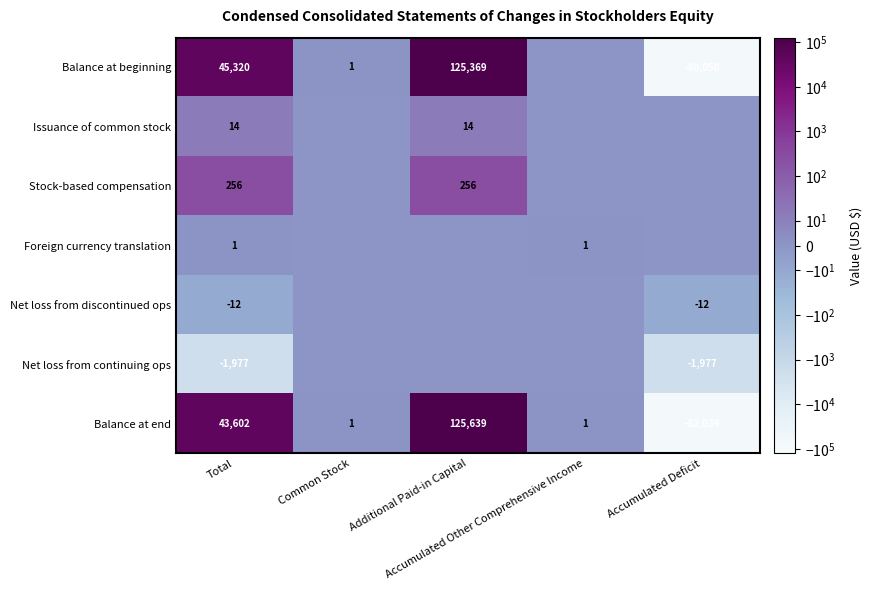

What is the maximum value for Balance at end?

125639